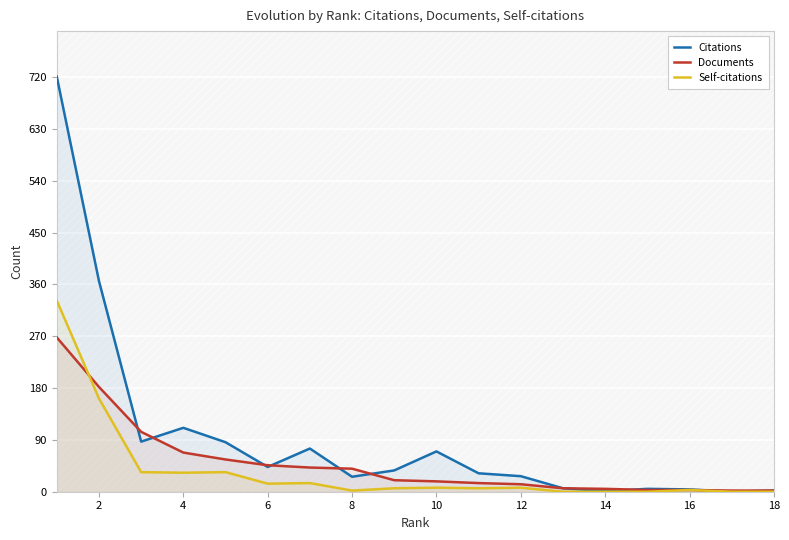

What is the greatest value displayed?

721